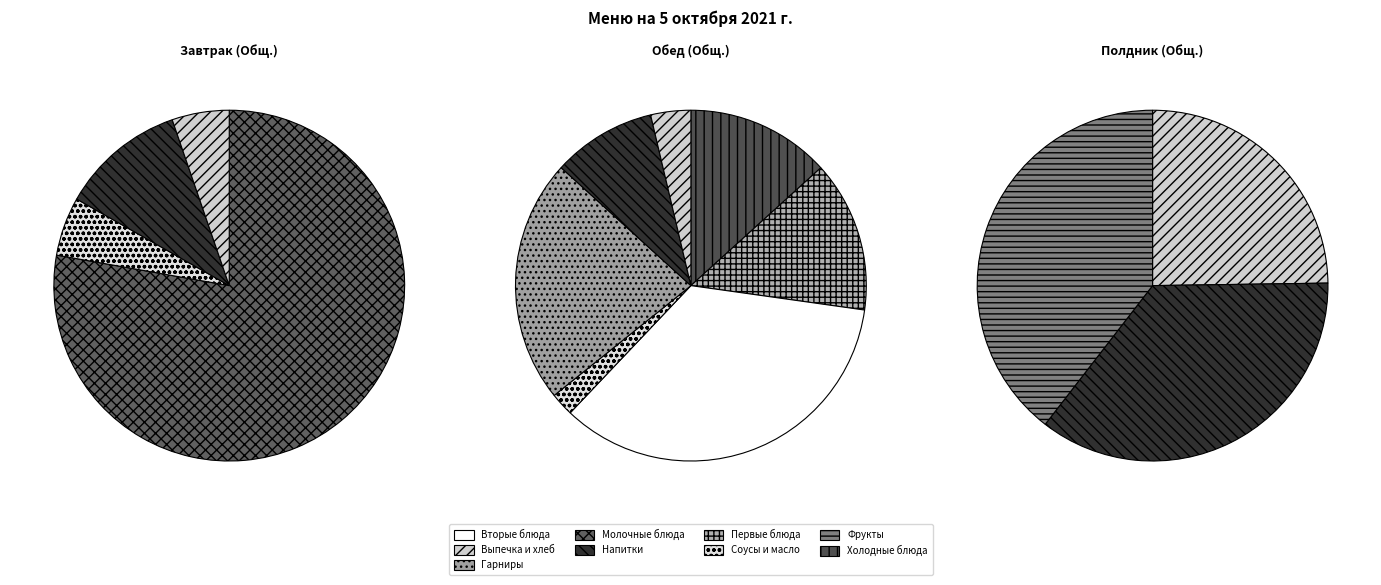

Count the number of slices in the pie.

3